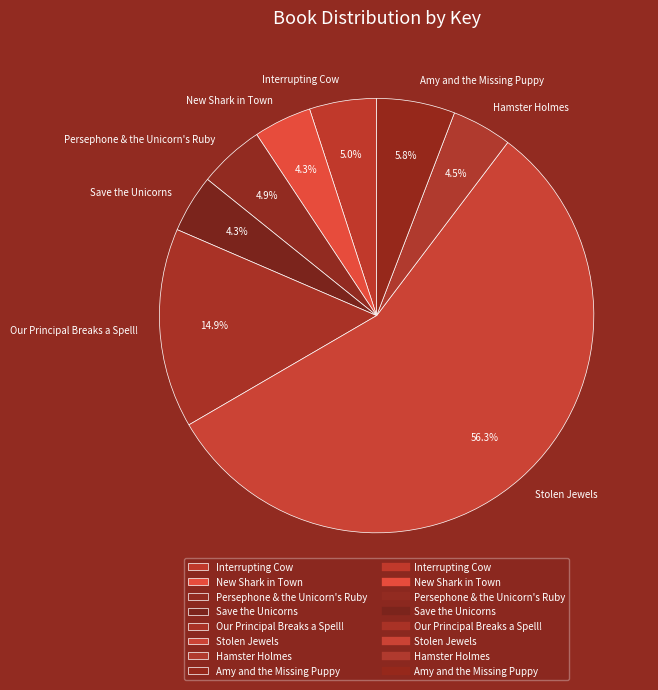

True or false: New Shark in Town accounts for 4% of the total.

True